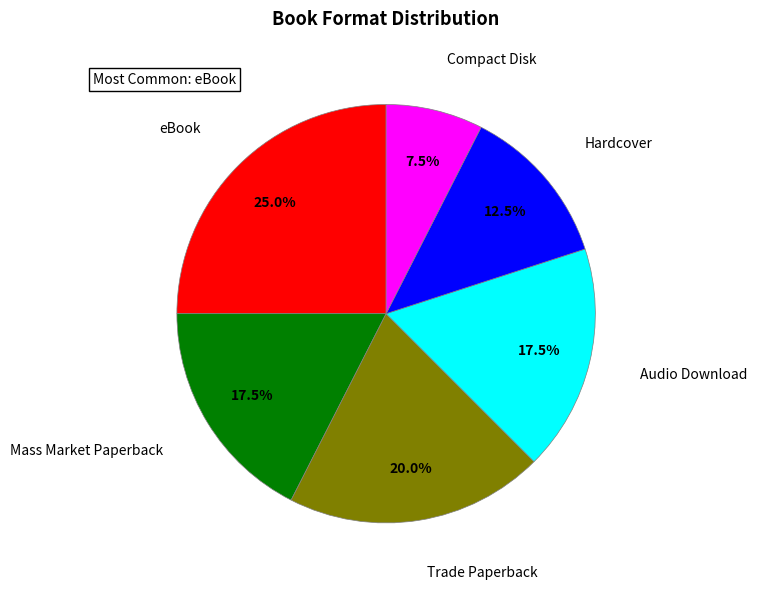

How many slices are in this pie chart?

6